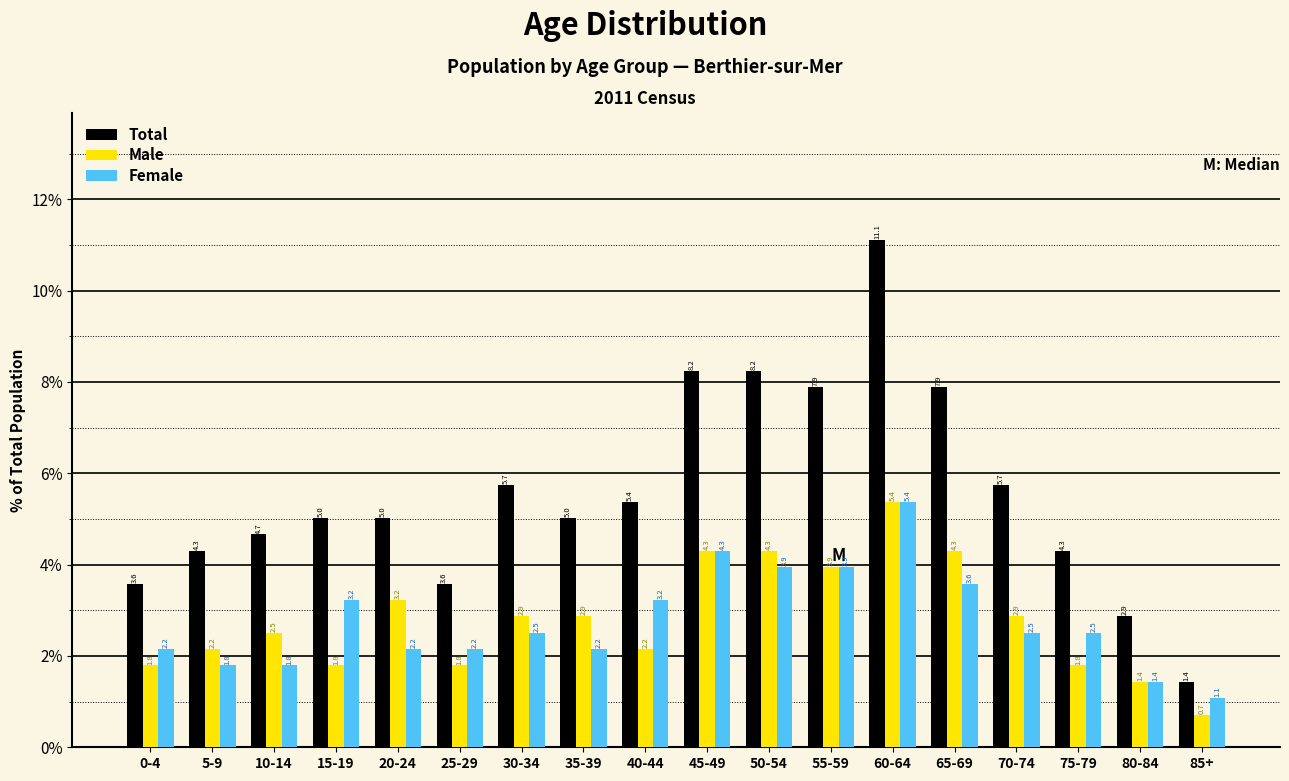

Reading left to right, extract all data points from this chart.

Total: 3.6	4.3	4.7	5.0	5.0	3.6	5.7	5.0	5.4	8.2	8.2	7.9	11.1	7.9	5.7	4.3	2.9	1.4
Male: 1.8	2.2	2.5	1.8	3.2	1.8	2.9	2.9	2.2	4.3	4.3	3.9	5.4	4.3	2.9	1.8	1.4	0.7
Female: 2.2	1.8	1.8	3.2	2.2	2.2	2.5	2.2	3.2	4.3	3.9	3.9	5.4	3.6	2.5	2.5	1.4	1.1